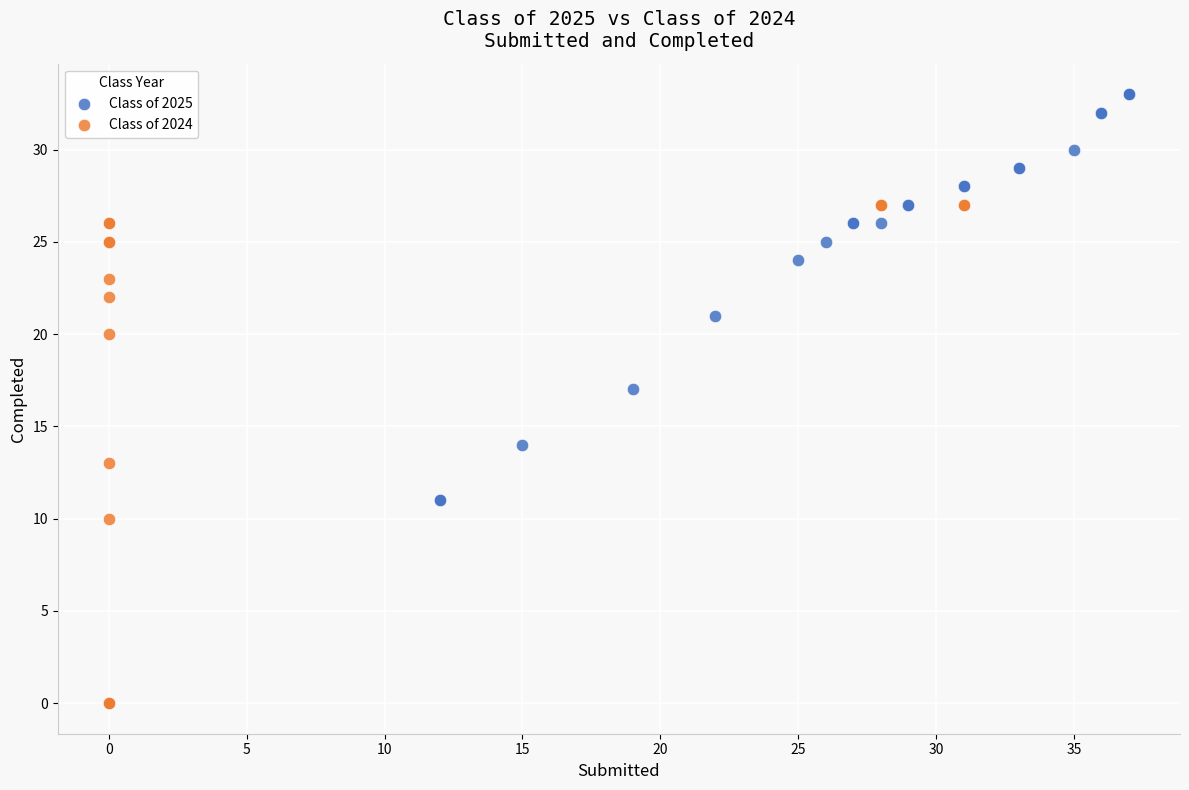

Which series has the largest Y range (max minus min)?

Class of 2025